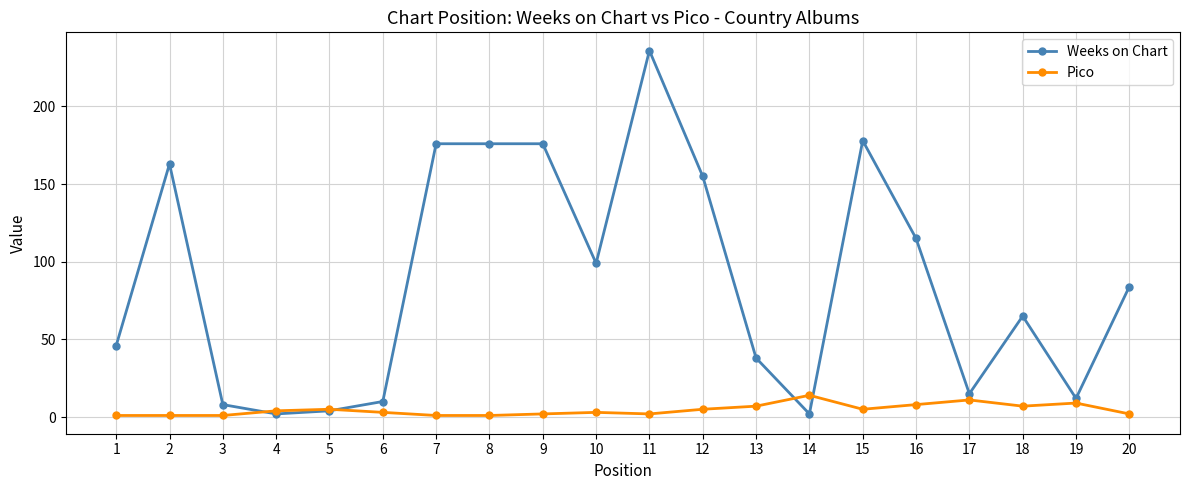

The value of Weeks on Chart at 2 is 287. True or false?

False